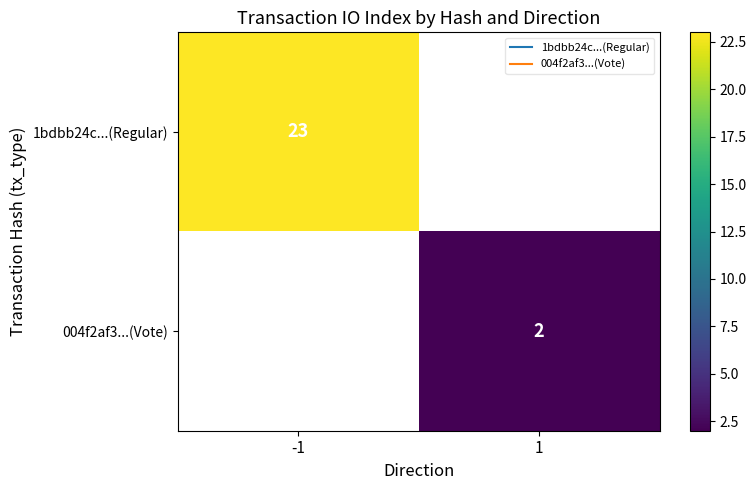

What is the maximum value shown in the chart?

23.0